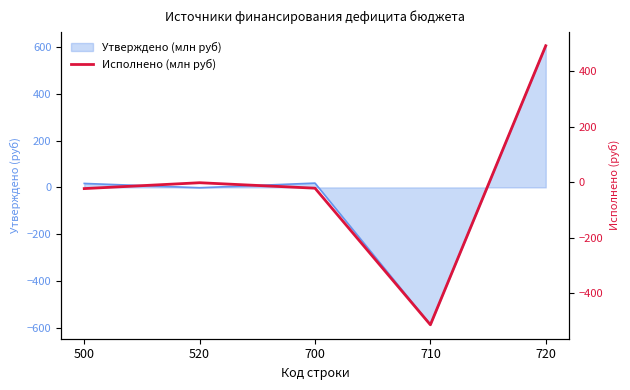

Reading right to left, list all the values displayed in this chart.

720=492.4	710=-513.6	700=-21.1	520=-1.4	500=-22.6